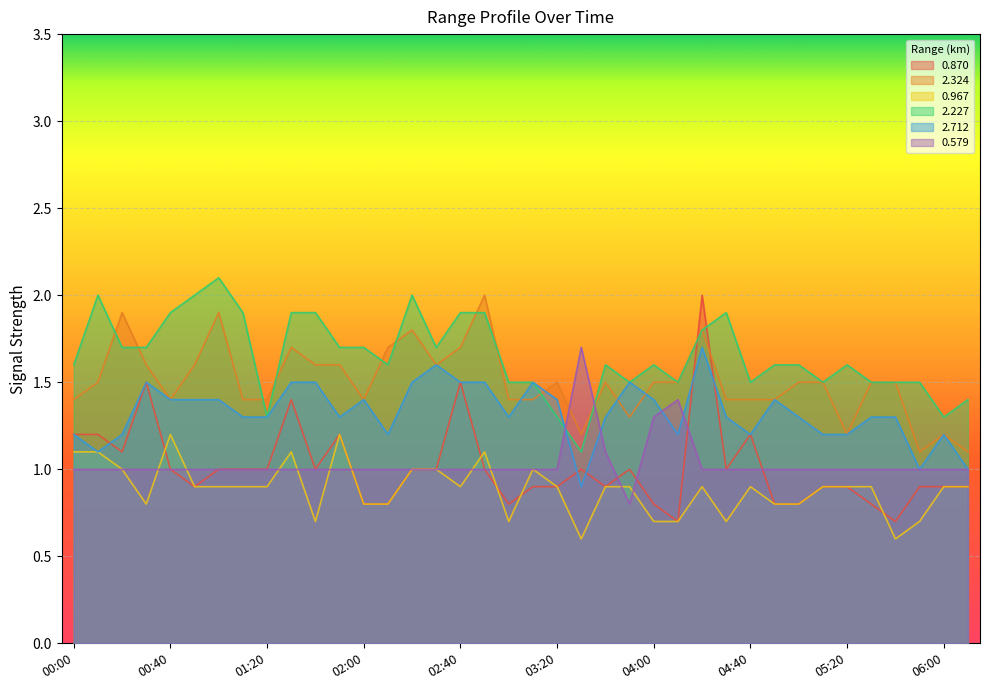

In 0.870, how many points are lower than both neighbors (excluding endpoints)?

8